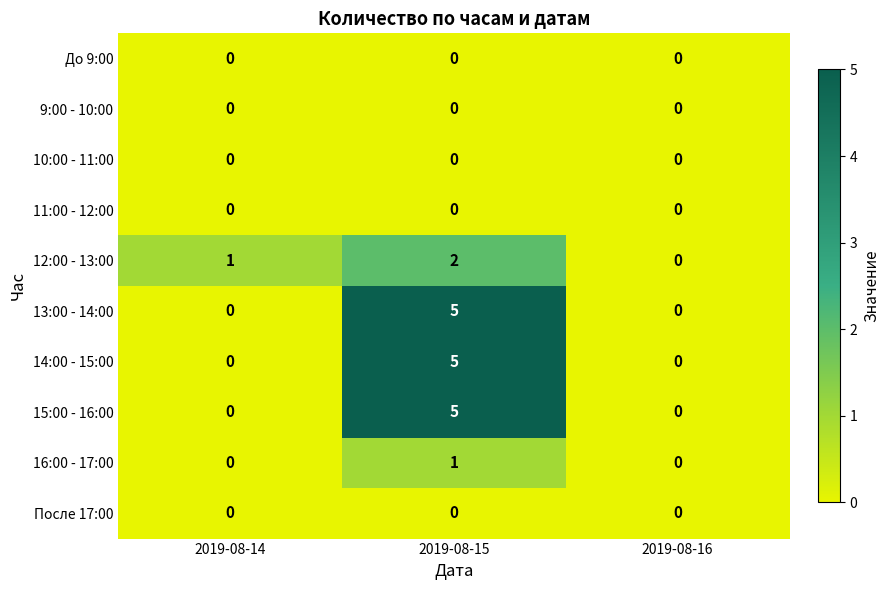

Reading left to right, transcribe all the data shown in this chart.

До 9:00: 0	0	0
9:00 - 10:00: 0	0	0
10:00 - 11:00: 0	0	0
11:00 - 12:00: 0	0	0
12:00 - 13:00: 1	2	0
13:00 - 14:00: 0	5	0
14:00 - 15:00: 0	5	0
15:00 - 16:00: 0	5	0
16:00 - 17:00: 0	1	0
После 17:00: 0	0	0